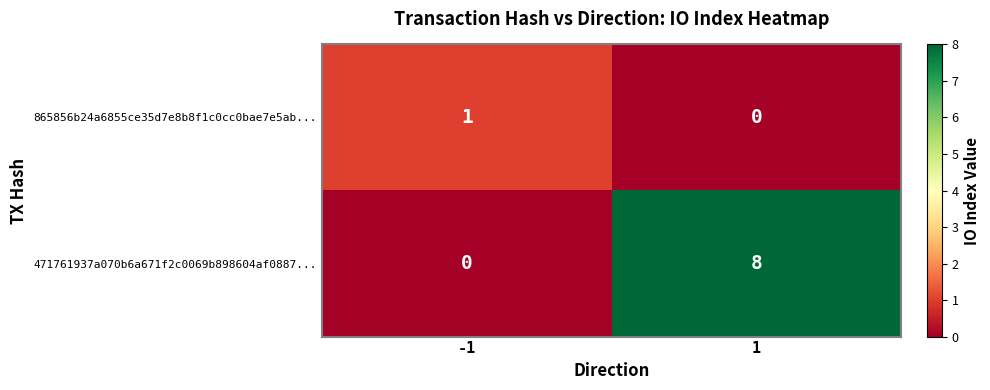

The 471761937a070b6a671f2c0069b898604af0887... series shows 8 at 1. True or false?

True